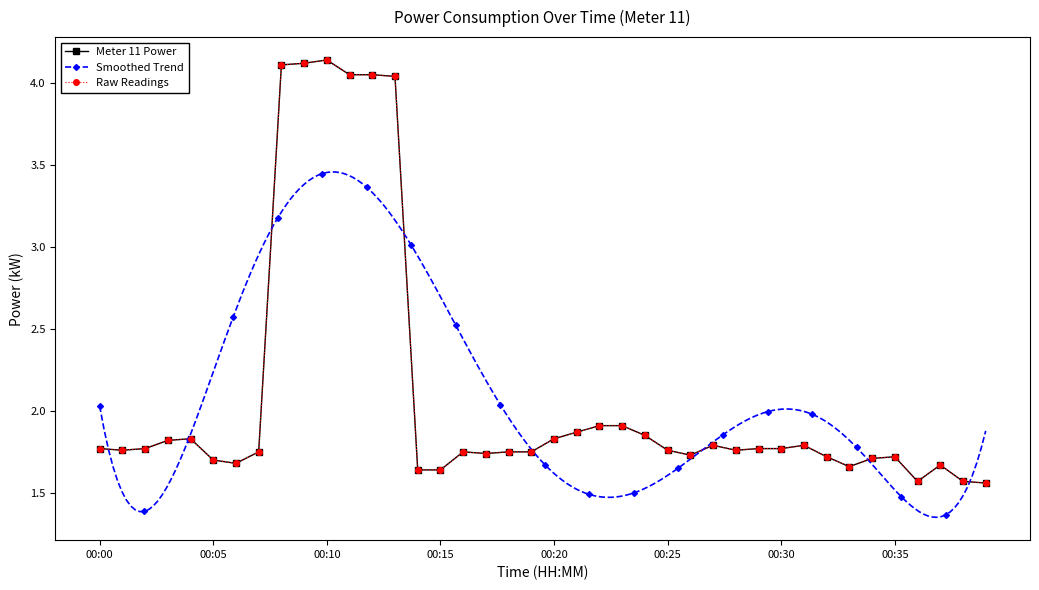

How many points are lower than both their immediate neighbors (excluding endpoints)?

7